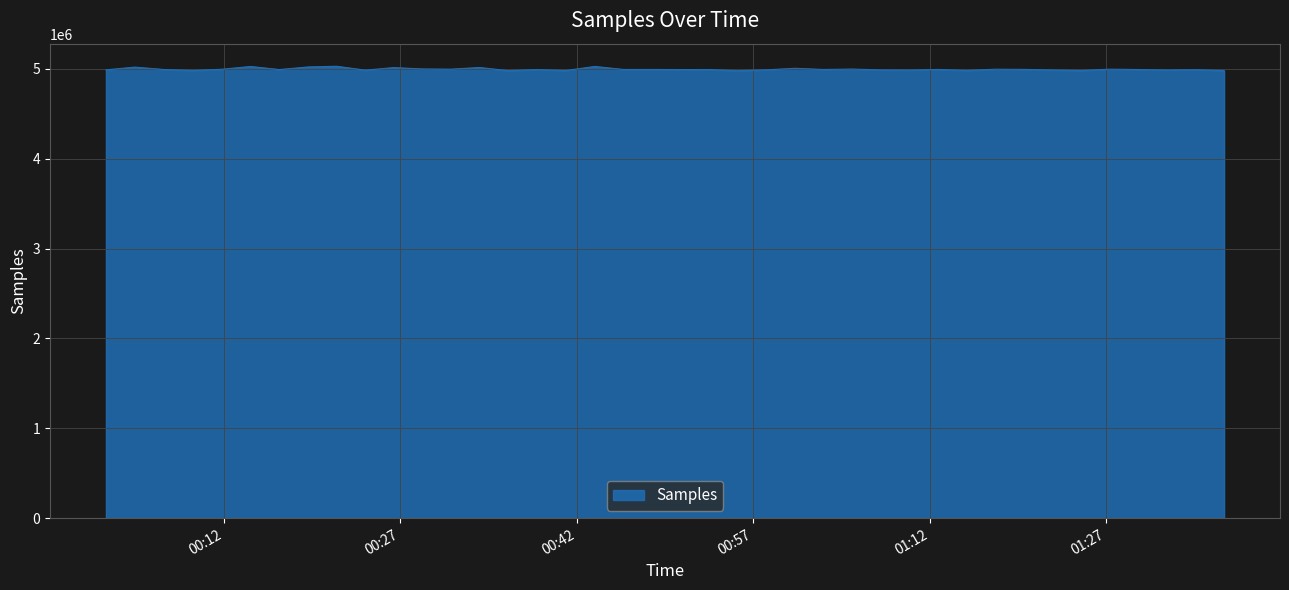

What is the difference between the second highest and minimum values?

47531